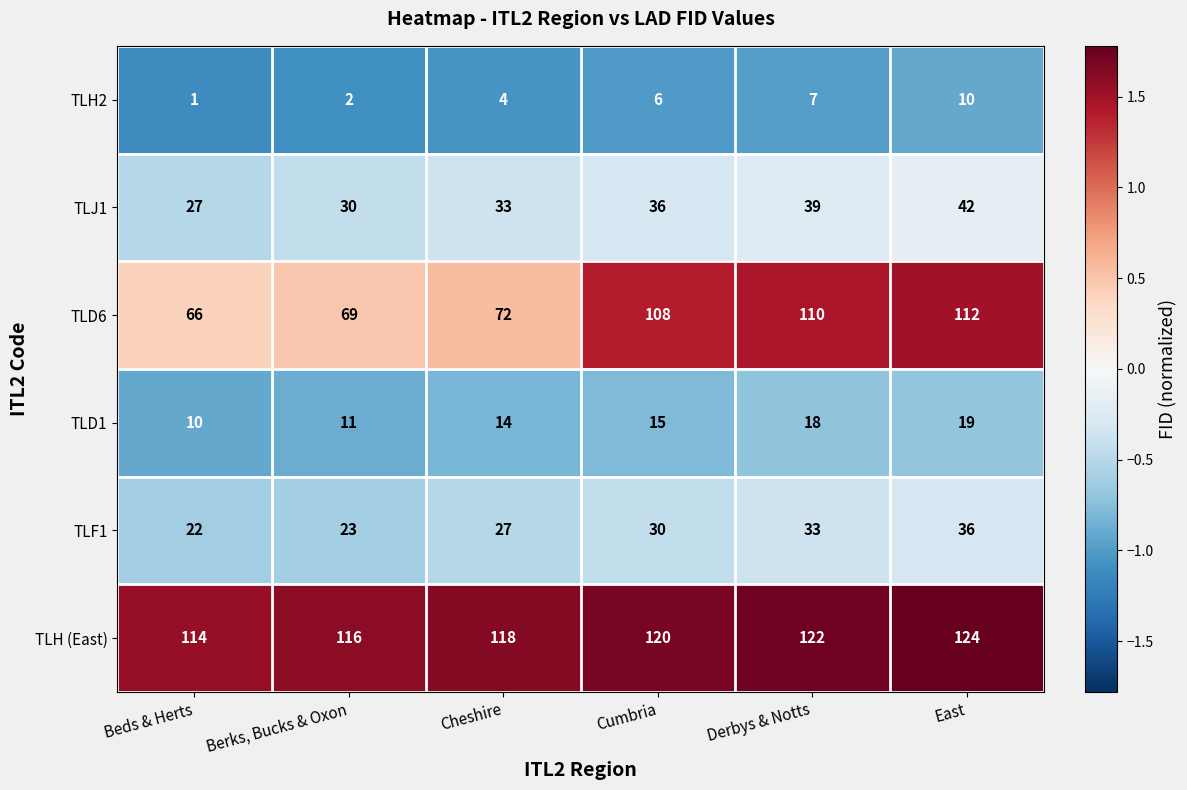

Rank the series by their maximum value, from highest to lowest.

TLH (East), TLD6, TLJ1, TLF1, TLD1, TLH2